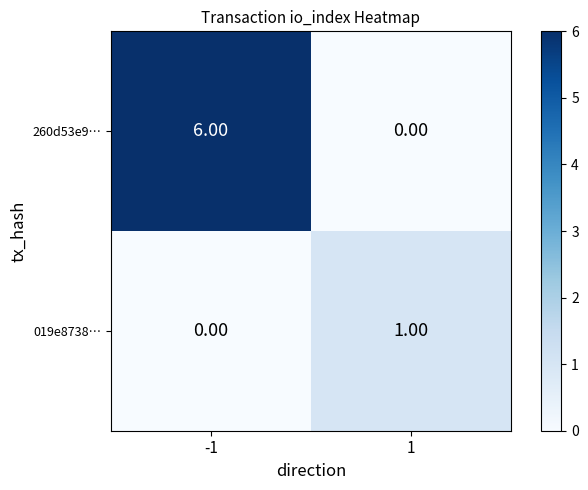

What is the difference between the 260d53e9… values at 1 and -1?

6